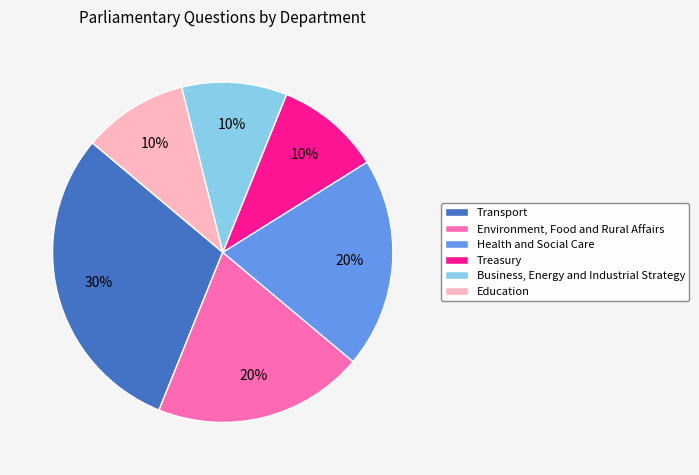

To the nearest percent, what portion does Transport represent?

30%